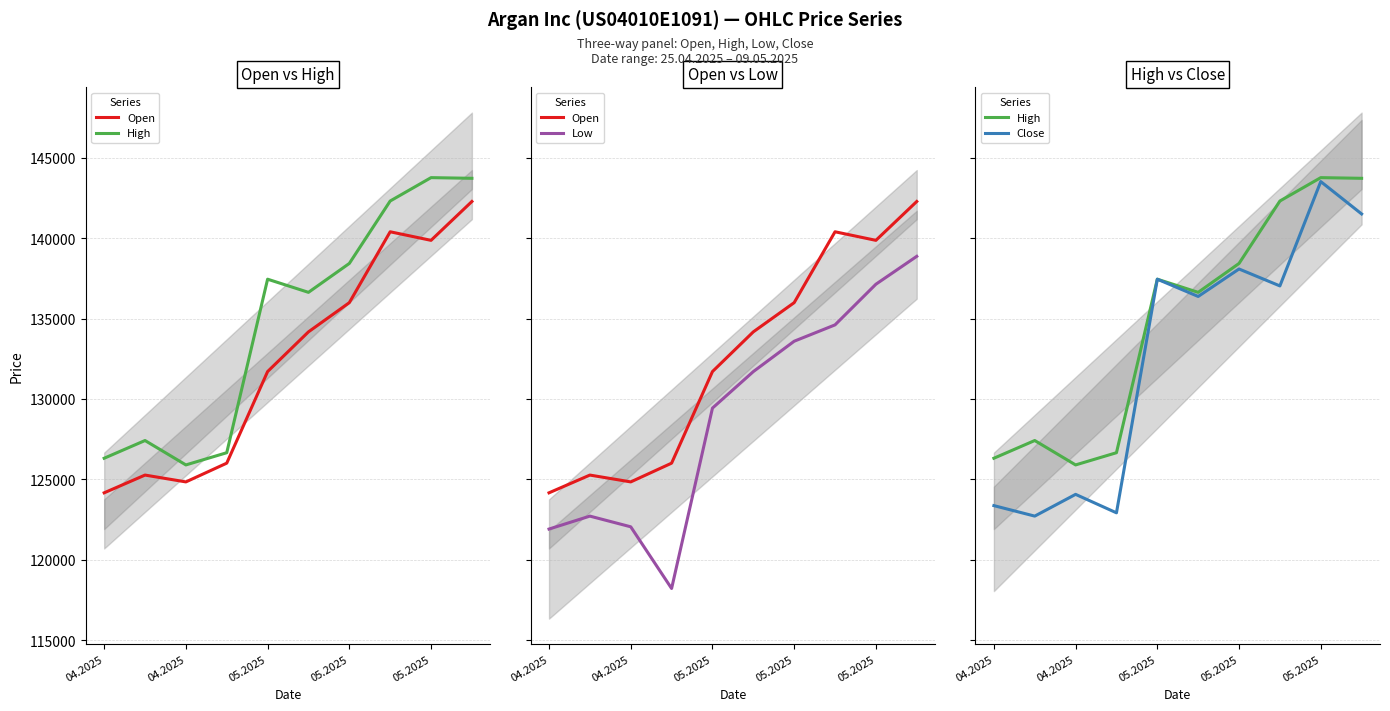

True or false: Close and Low cross at least once.

False